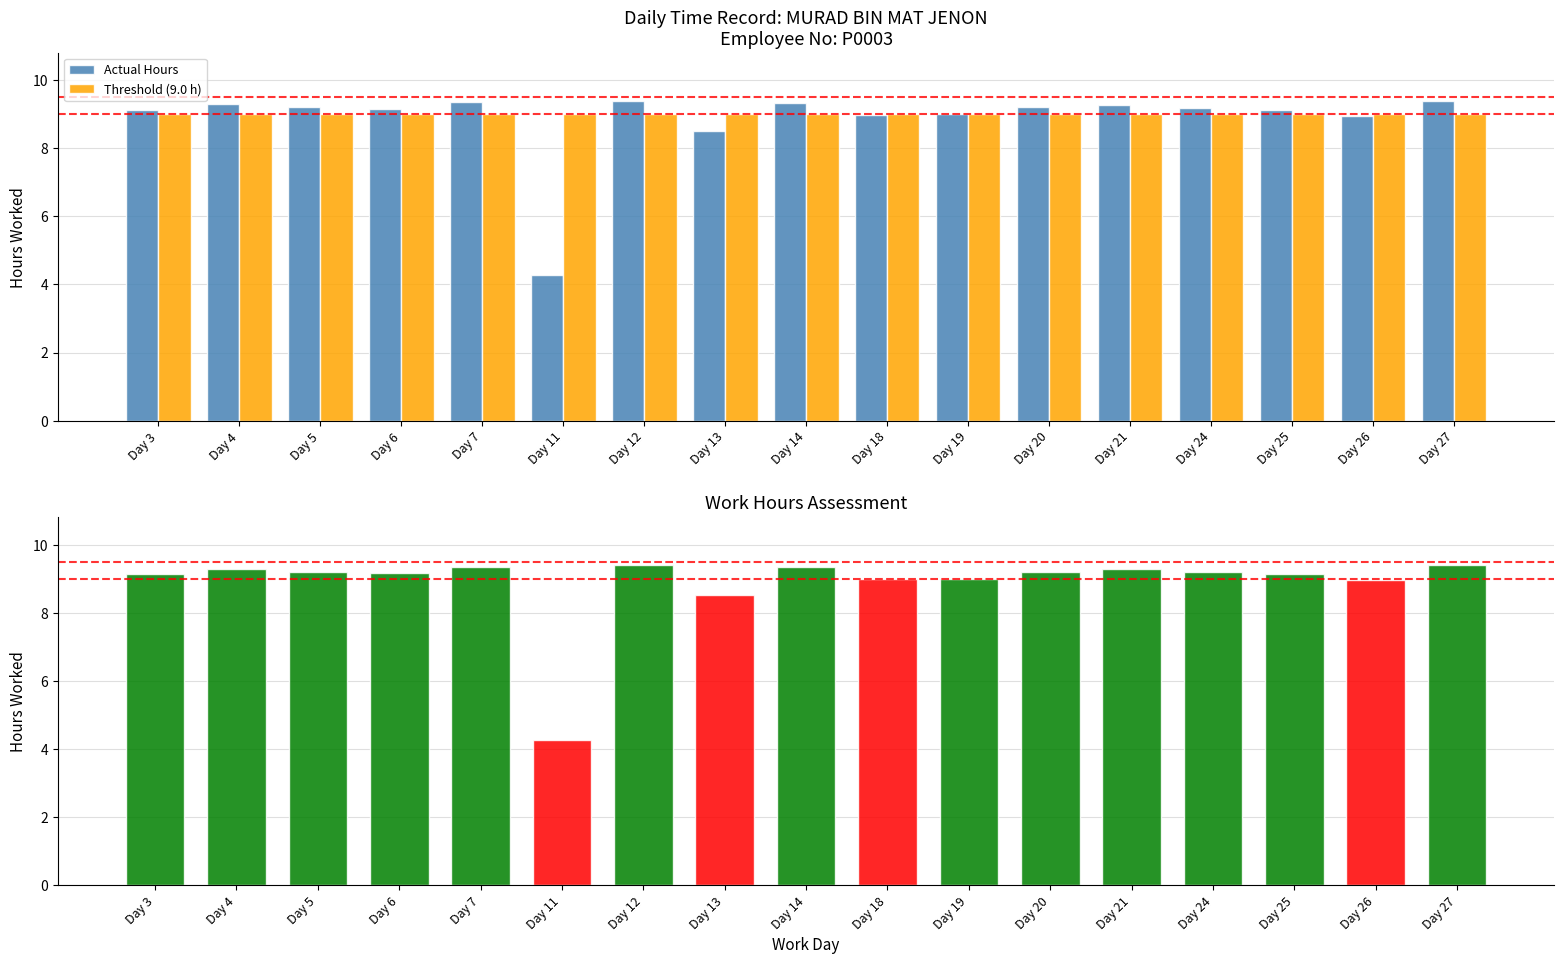

What is the value of the Actual Hours bar at the 10th from the left?

9.0